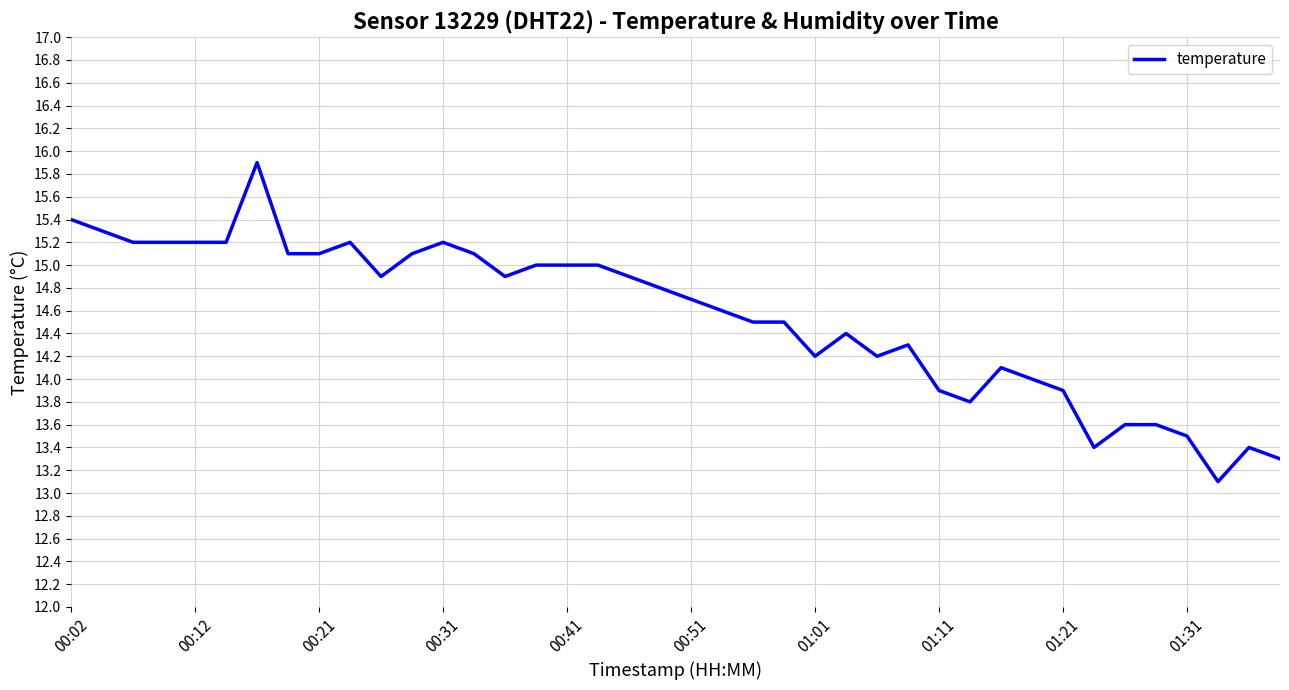

What is the smallest value displayed?

13.1